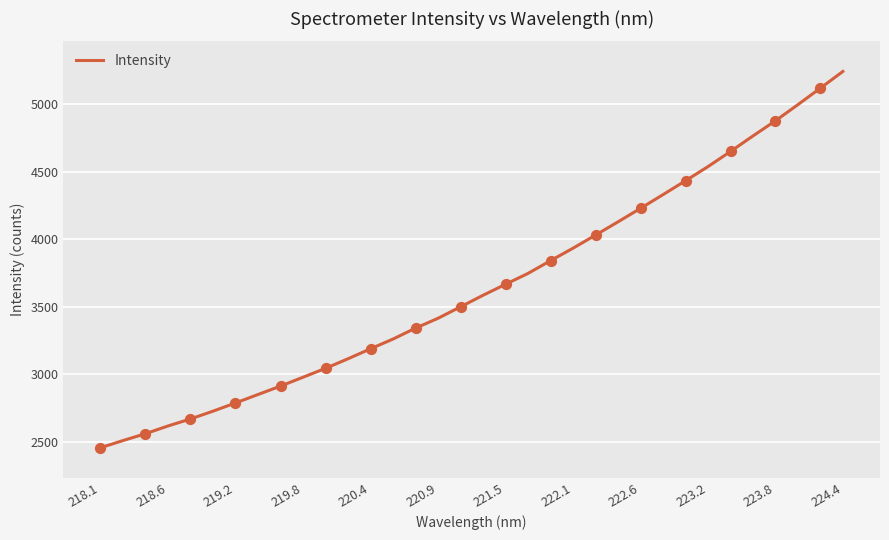

What is the greatest value displayed?

5244.8